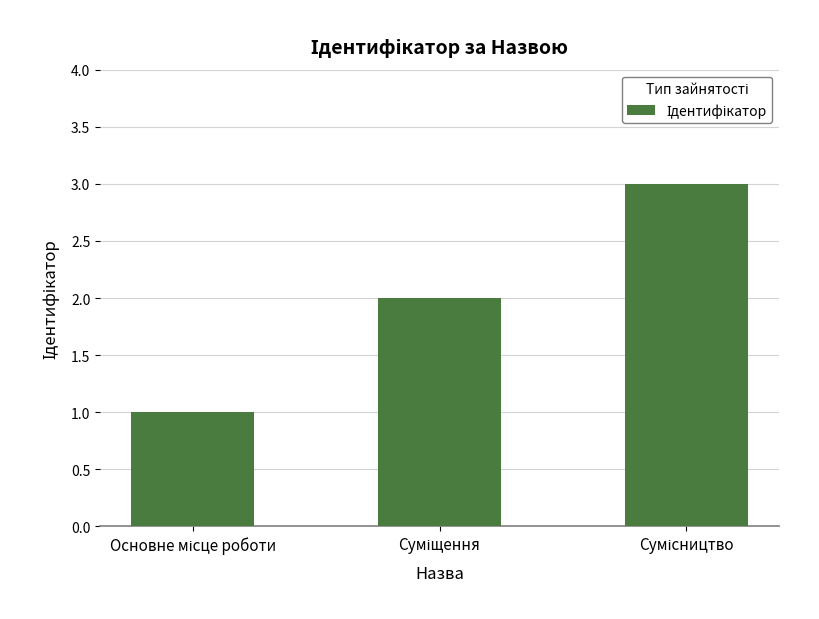

What is the maximum value shown in the chart?

3